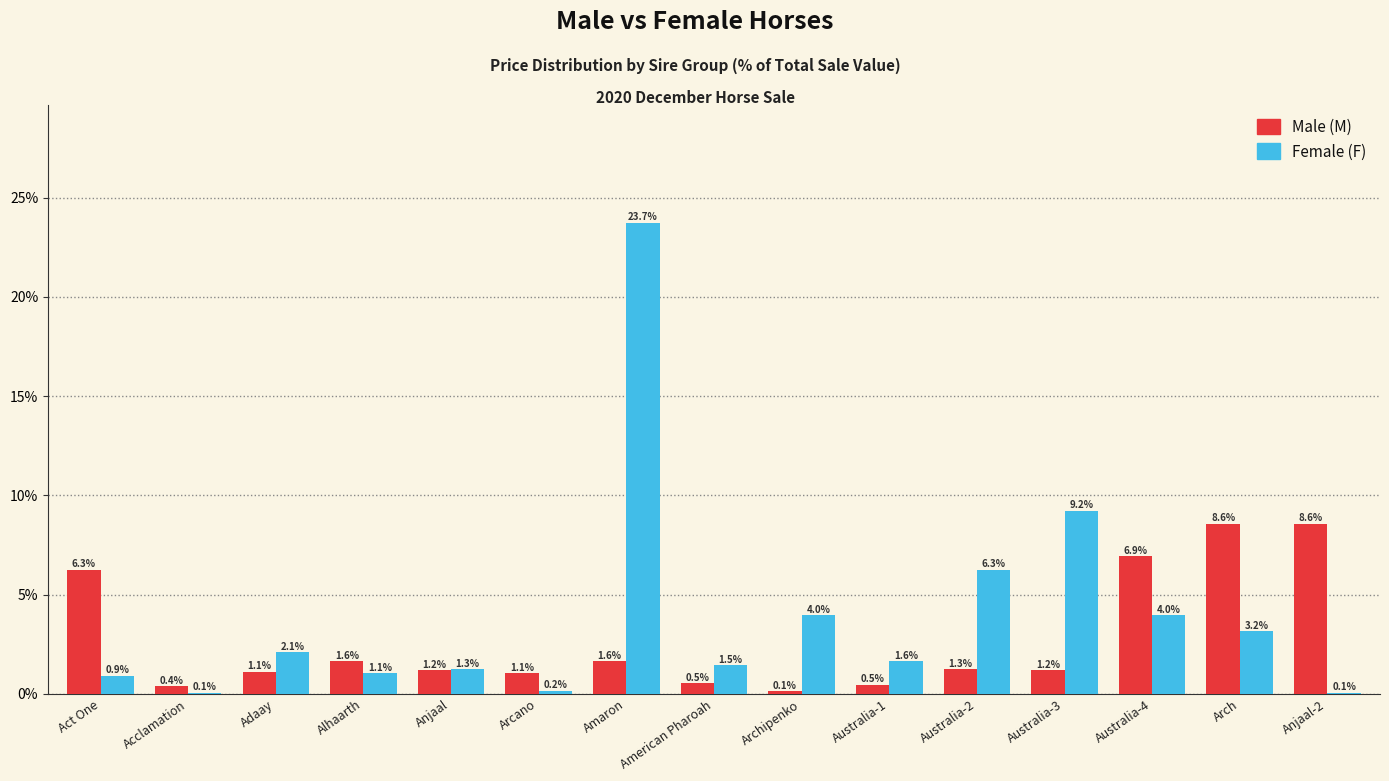

Between Australia-3 and Australia-4, which series saw the biggest shift?

Male (M)